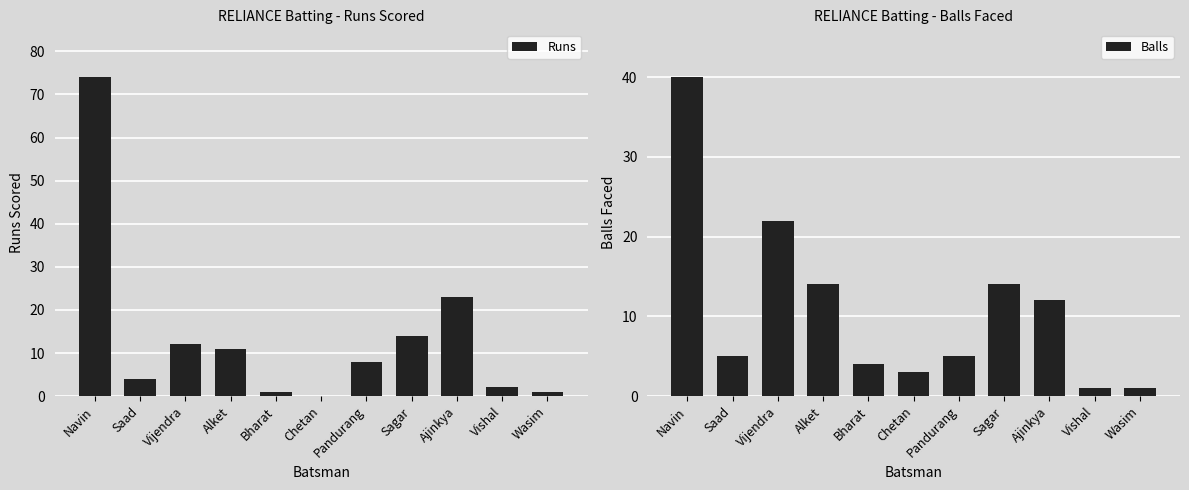

How many data points in Runs are above 8?

5